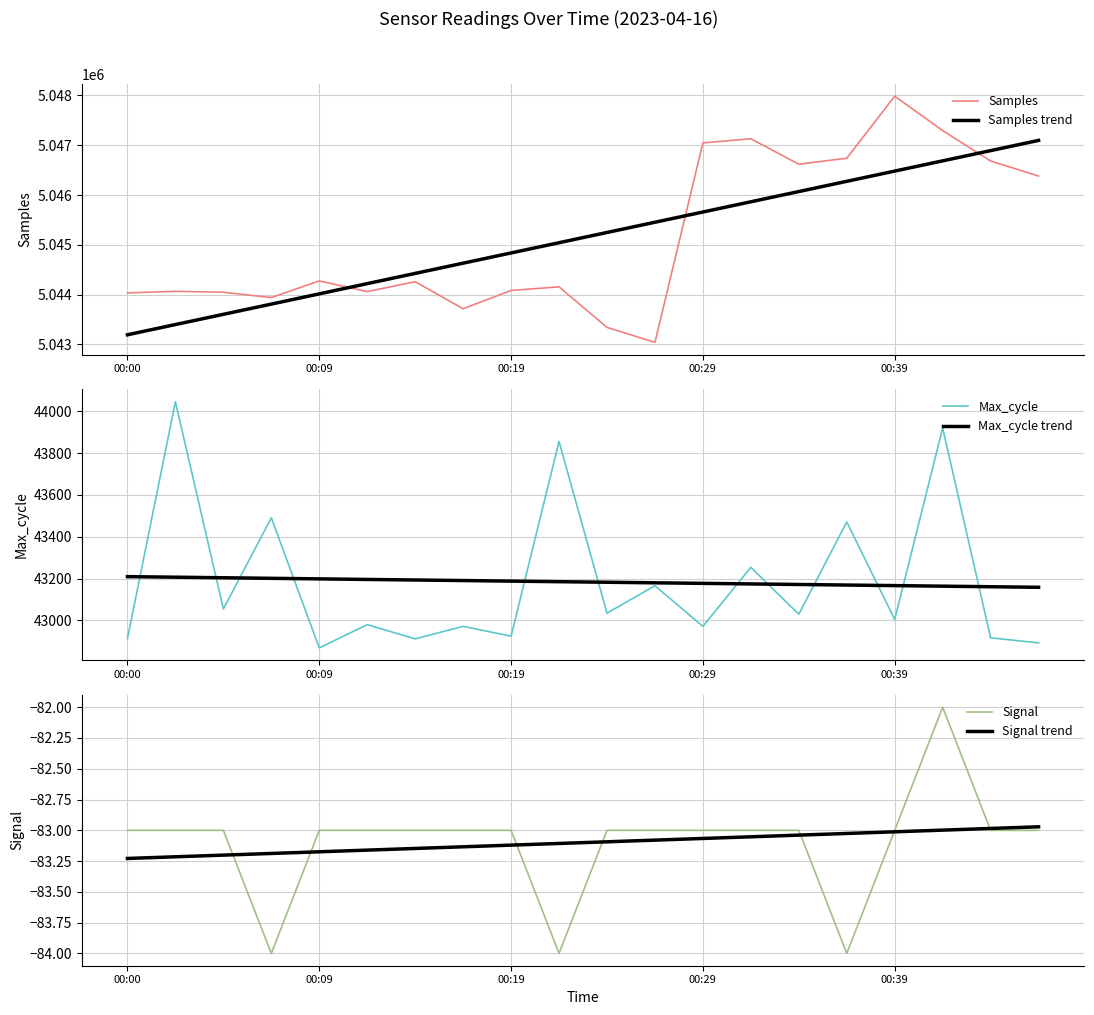

What is the highest value of the Samples trend series?

5047097.0